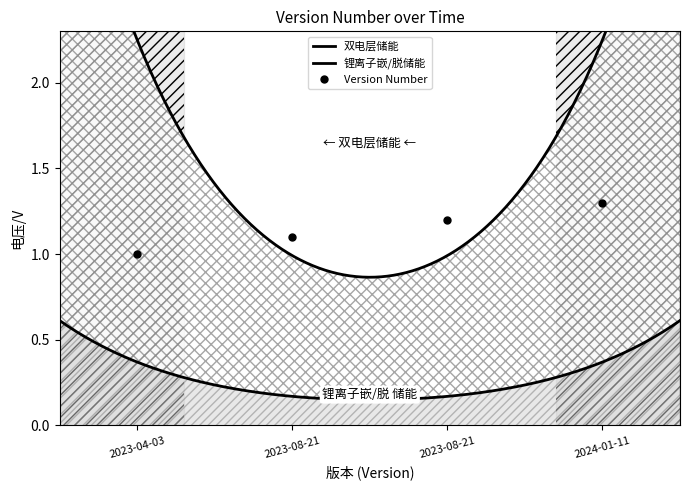

How many data points does each series have?

4